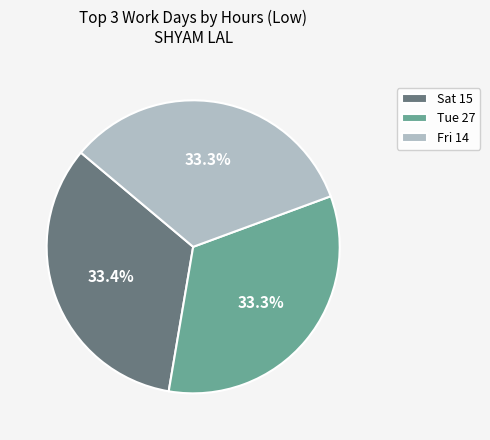

What is the total percentage of Fri 14 and Tue 27?

66.6%